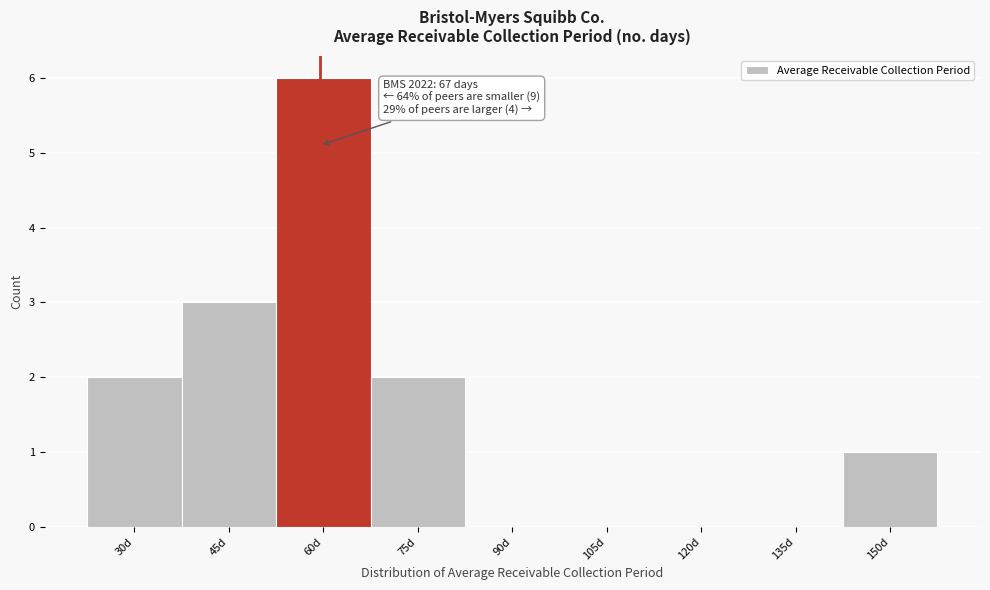

Reading right to left, list all the values displayed in this chart.

150d=1	135d=0	120d=0	105d=0	90d=0	75d=2	60d=6	45d=3	30d=2